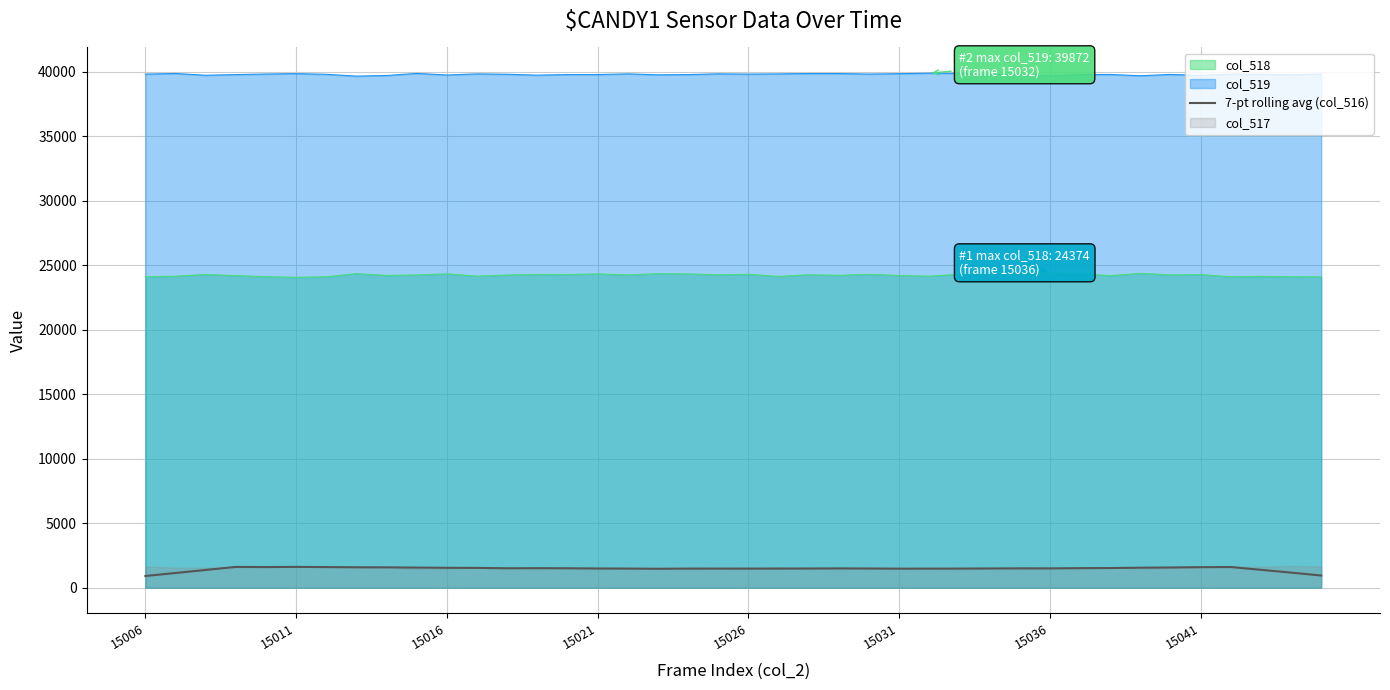

What is the maximum value for col_519?

39872.0